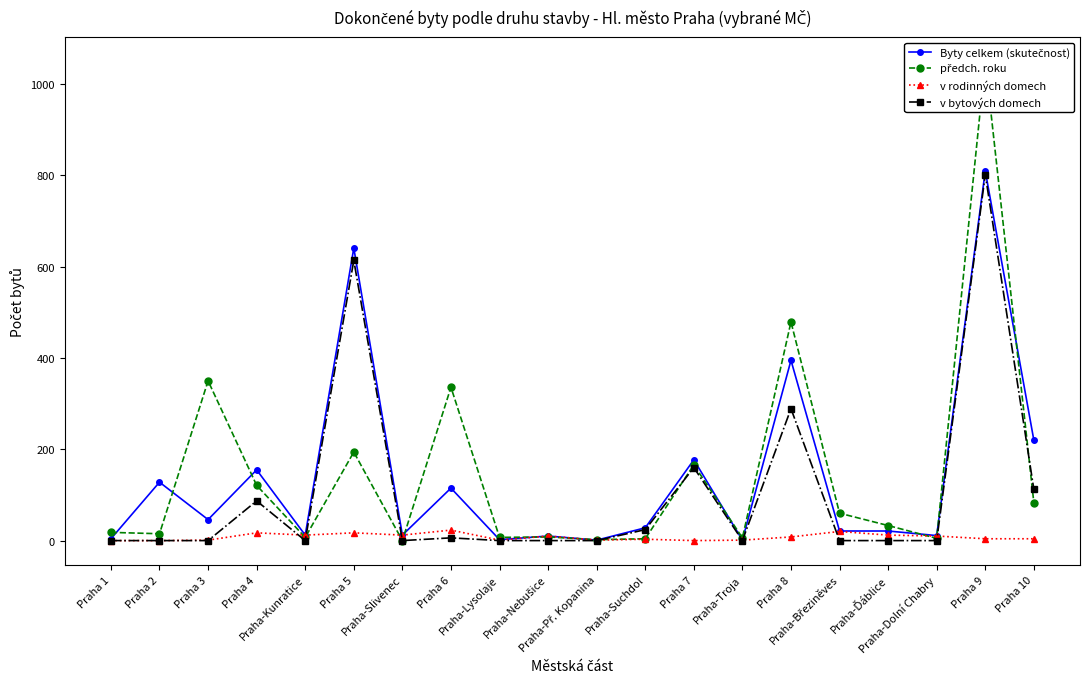

At which label does v bytových domech reach its peak?

Praha 9